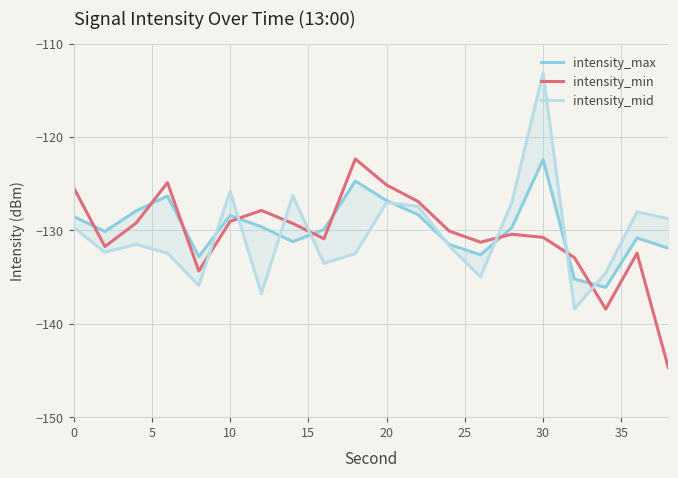

True or false: intensity_mid has more than 2 interior local peaks.

True